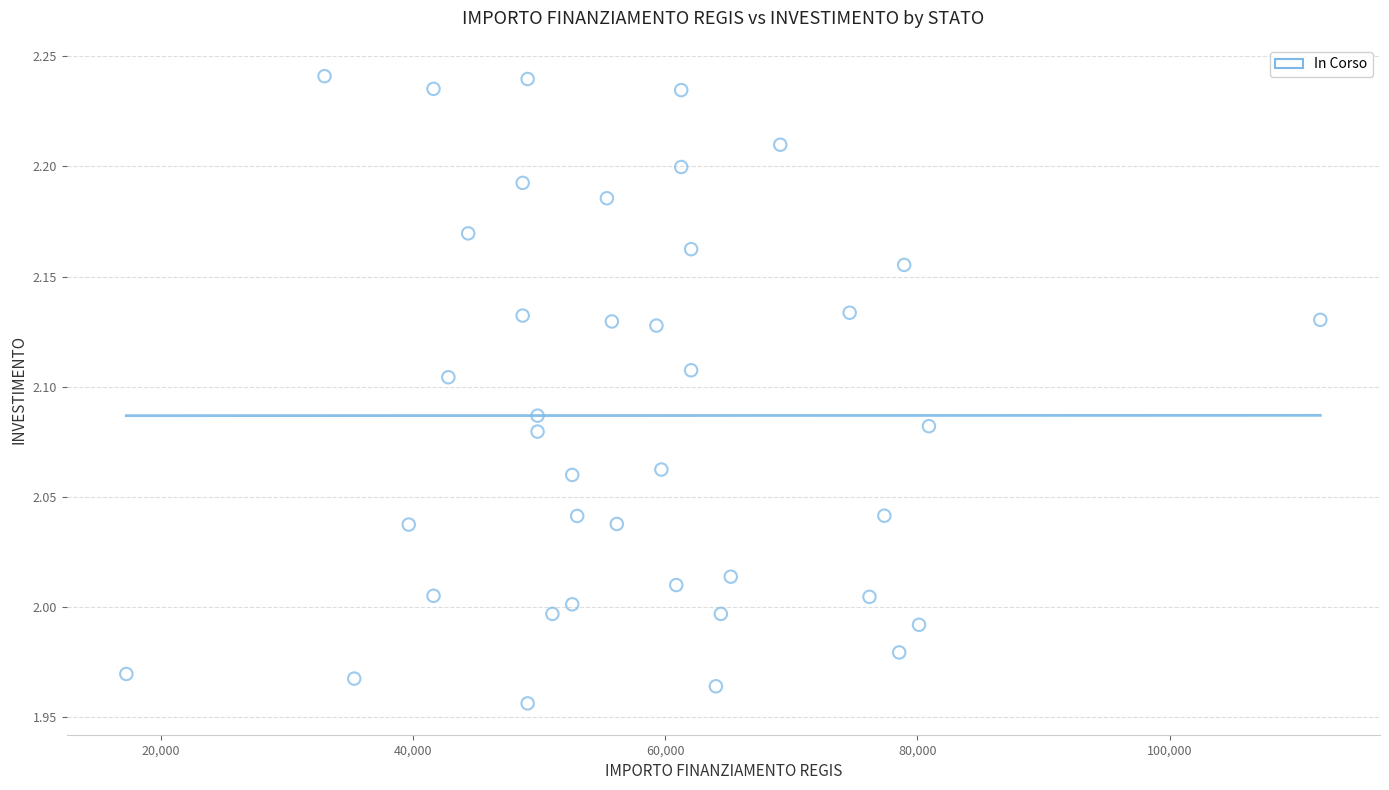

What is the range of Y values (max minus min)?

0.3